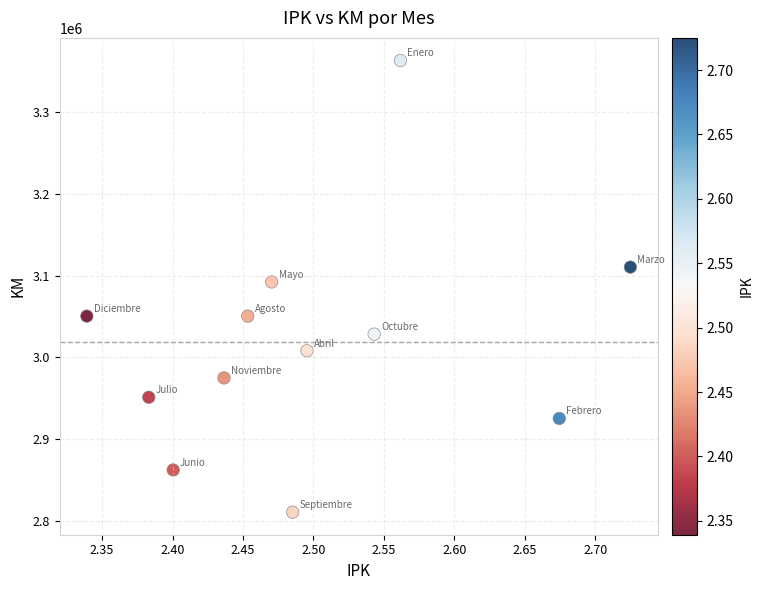

What is the average X value?

2.5